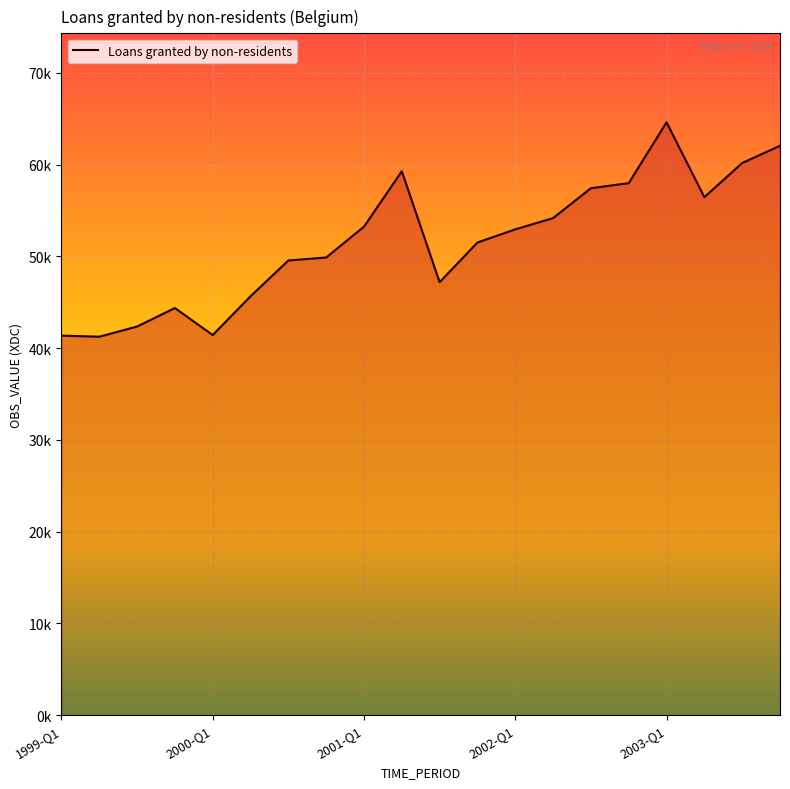

Does the chart have visible grid lines?

Yes